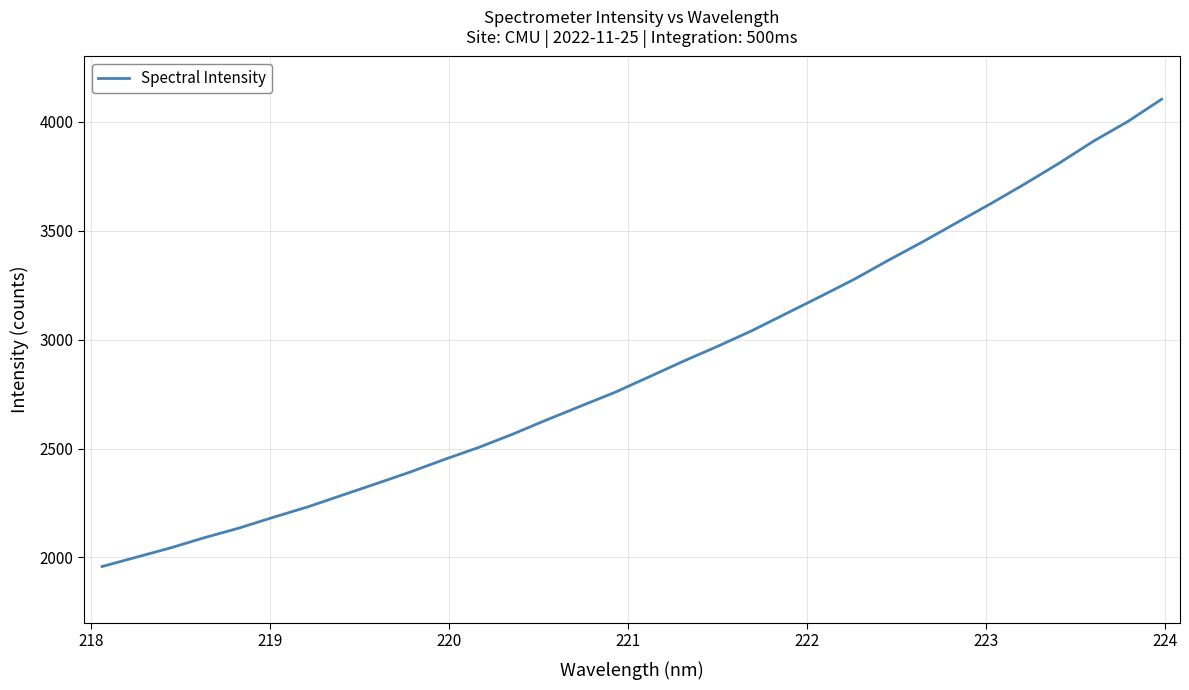

What is the difference between the maximum and minimum values?

2145.5